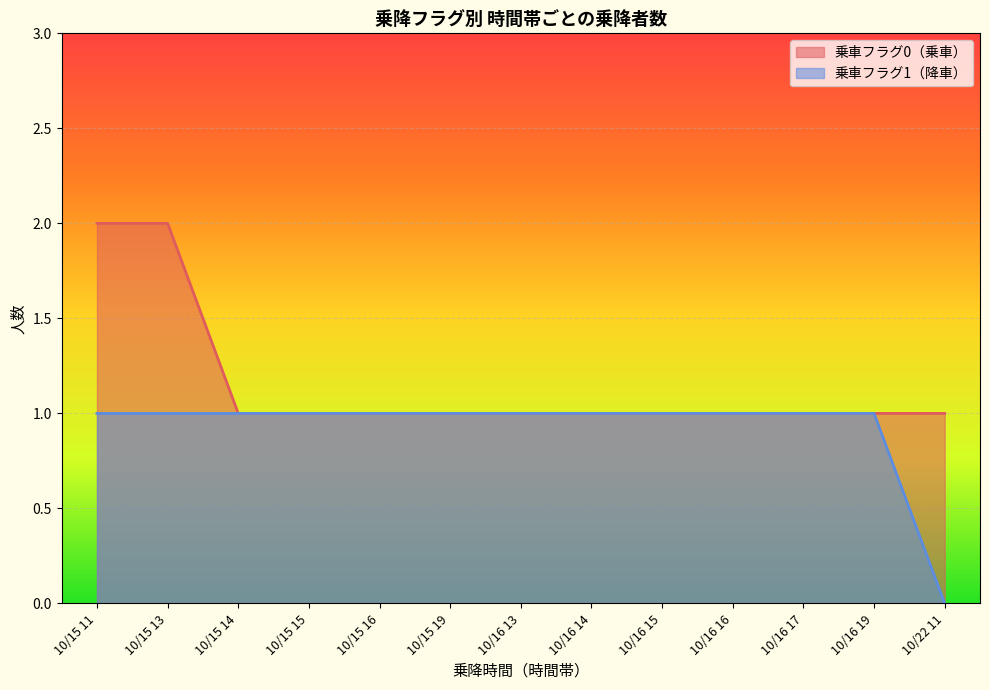

Which category has the lowest value across all series?

10/22 11